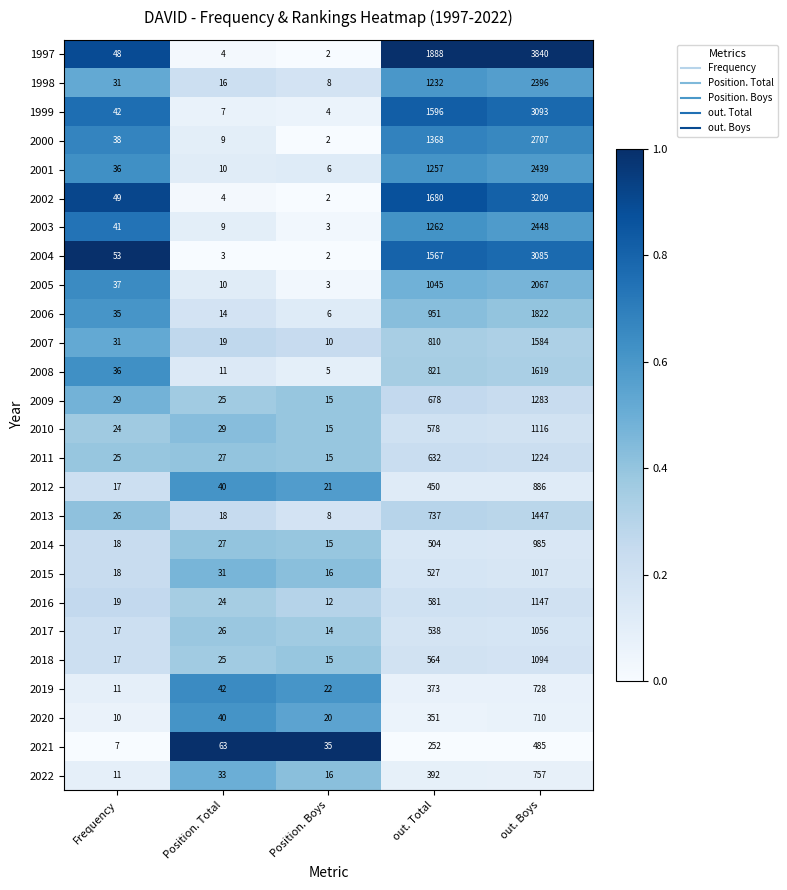

What is the spread (max minus min) of values at Position. Total?

60